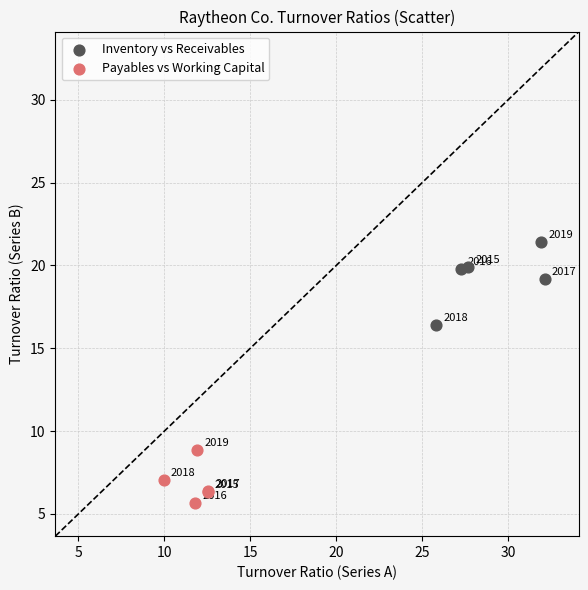

Which series has the widest spread of Y values?

Inventory vs Receivables